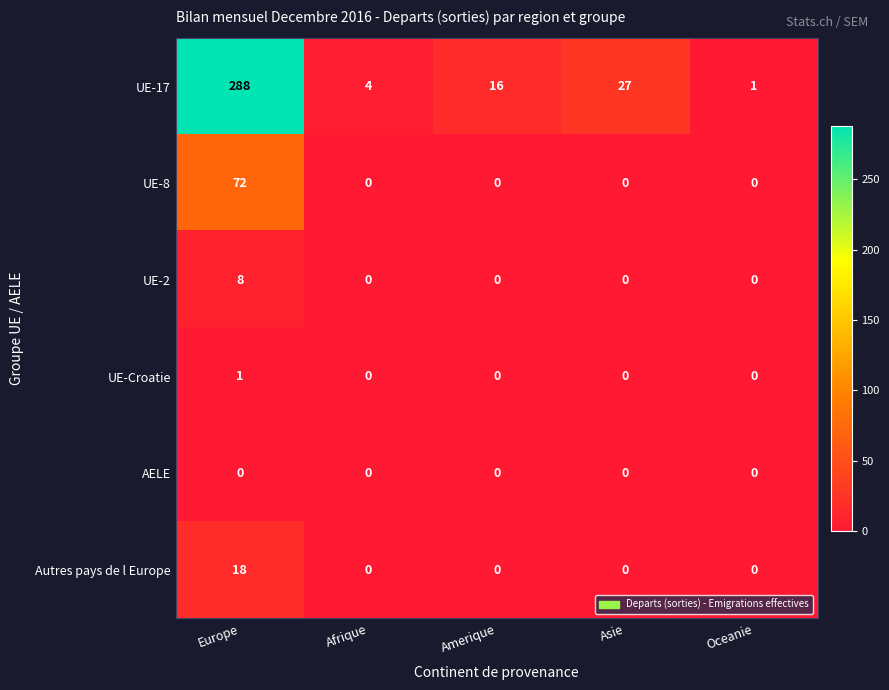

Which series has the largest total across all categories?

UE-17